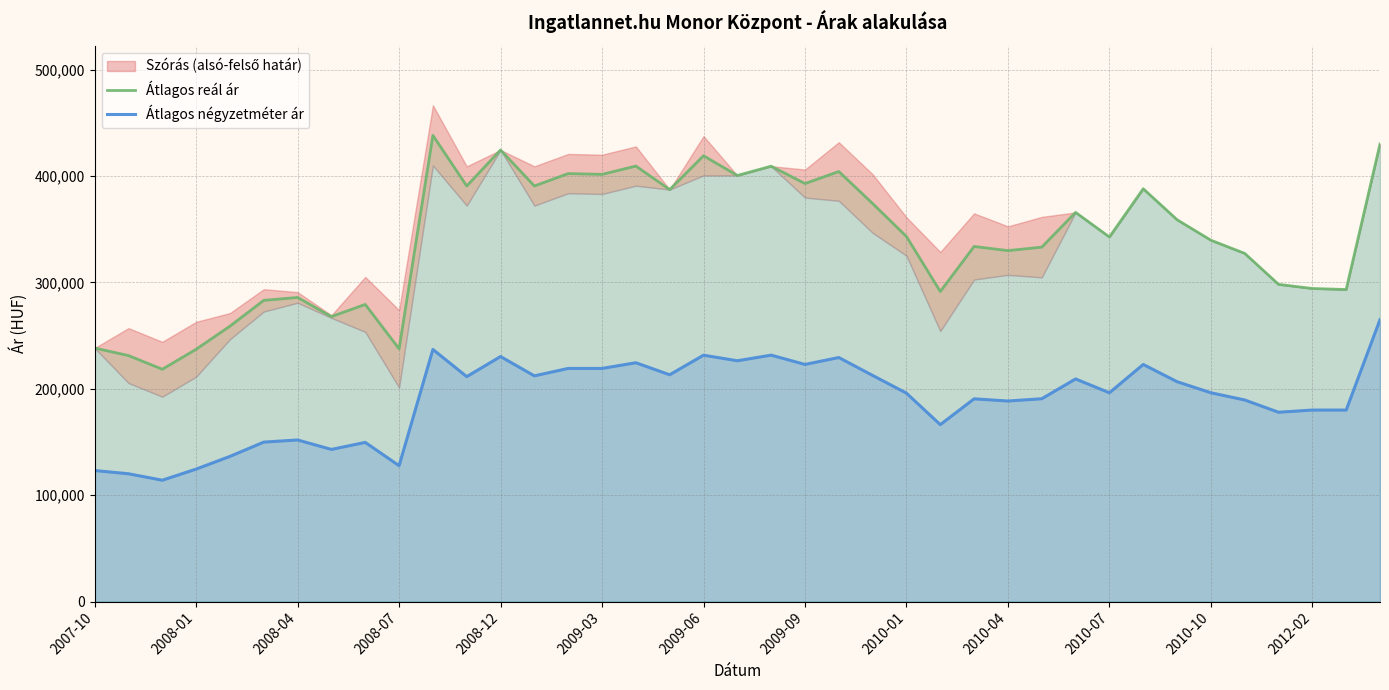

The value of Átlagos négyzetméter ár at 2010-01 is 195901. True or false?

True